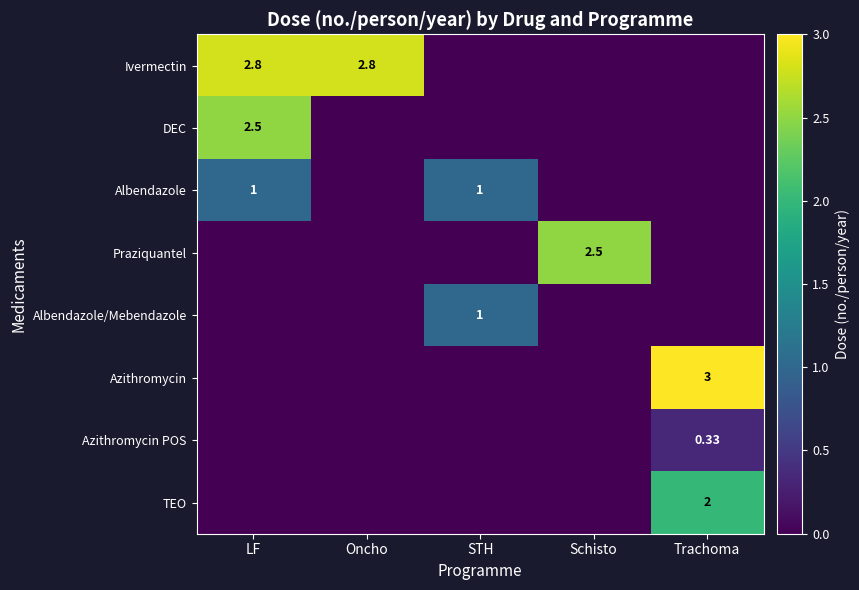

Which series has the largest total across all categories?

Ivermectin